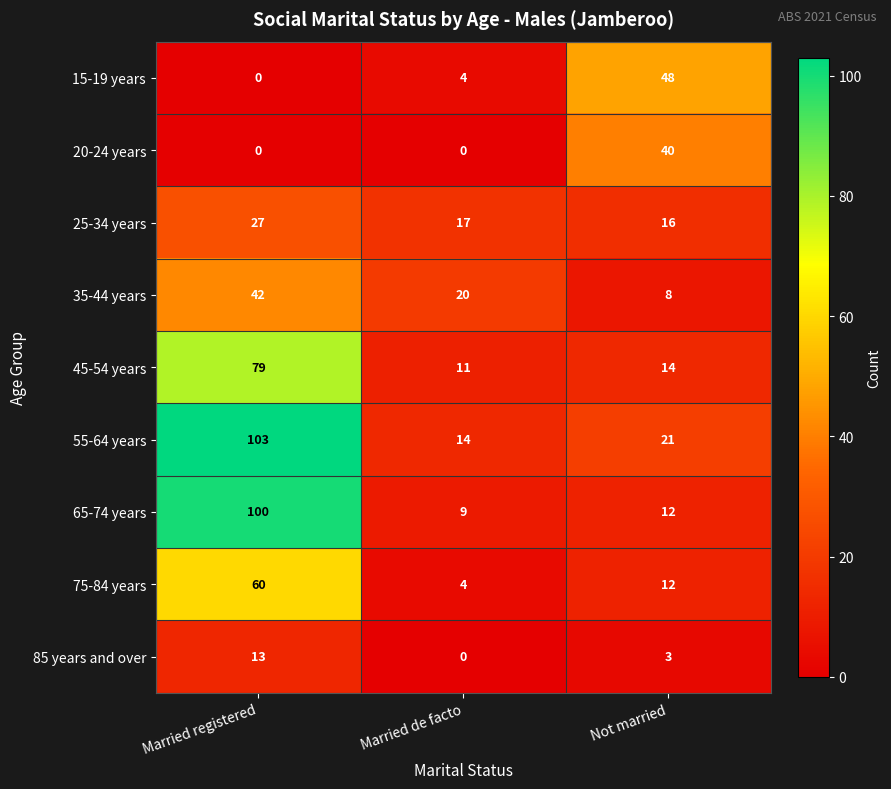

What is the total value across all series at Married registered?

424